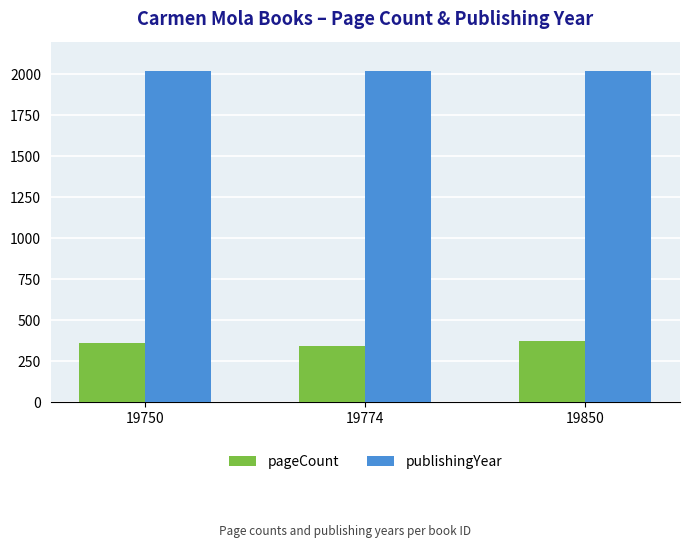

List the series in order of their peak value, lowest first.

pageCount, publishingYear